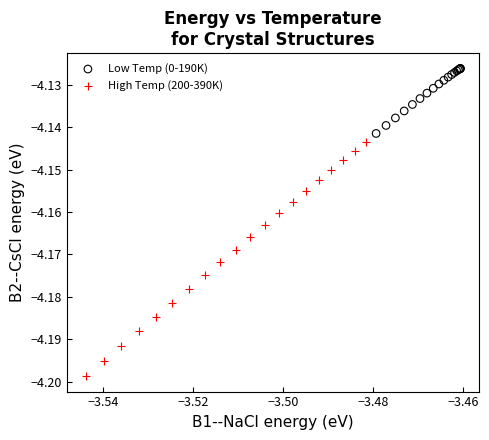

Which series reaches the maximum Y coordinate?

Low Temp (0-190K)